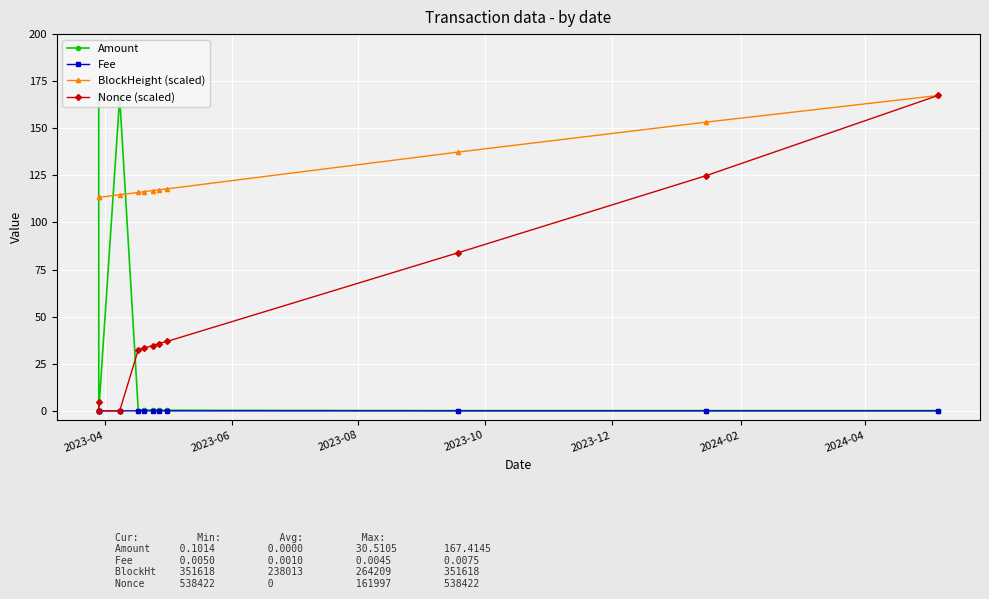

True or false: Fee and BlockHeight (scaled) cross at least once.

False